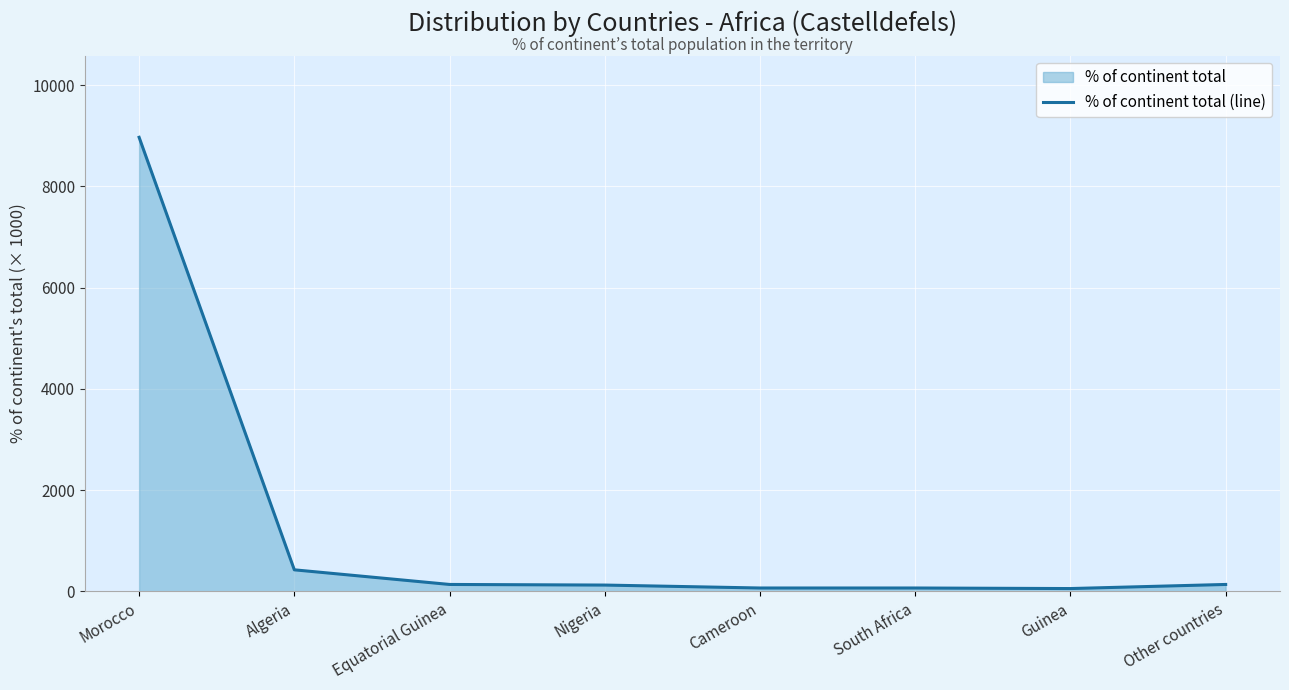

True or false: the data shows 139 at Other countries.

True